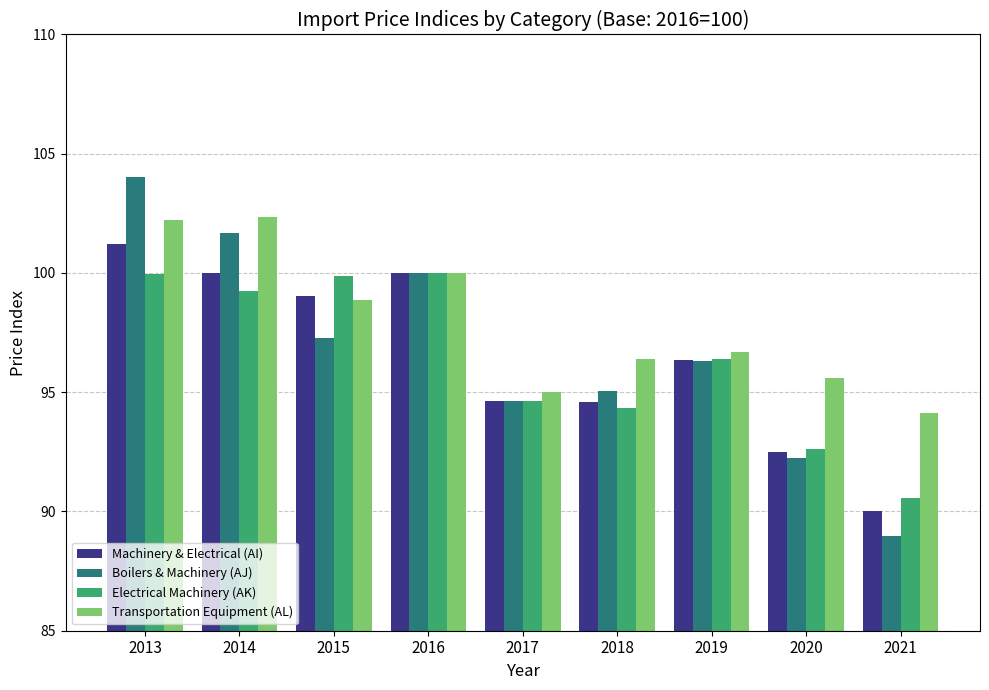

What is the spread (max minus min) of values at 2018?

2.1